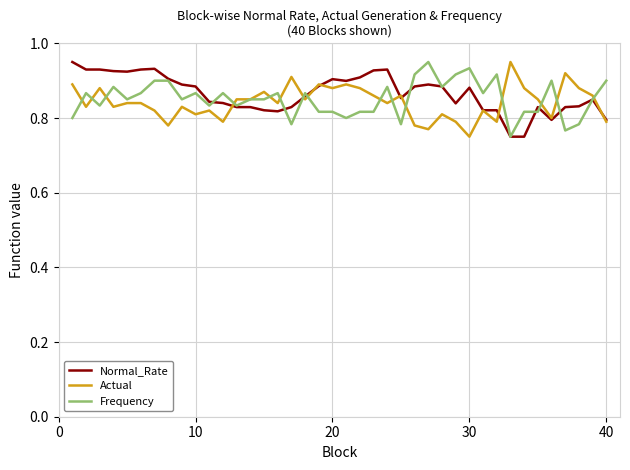

How many lines are shown in the chart?

3